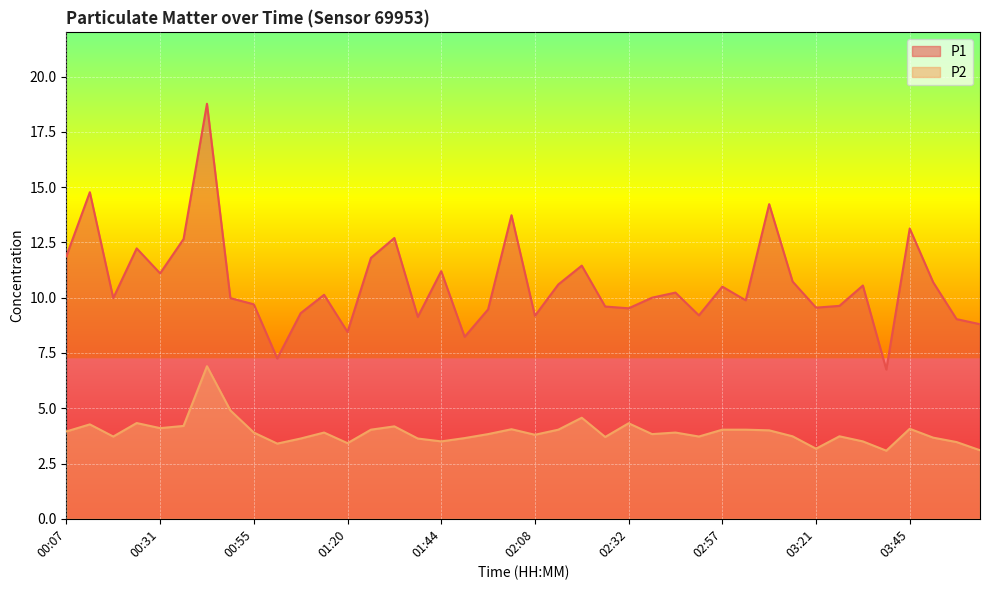

How many values in the P1 series exceed 10?

20